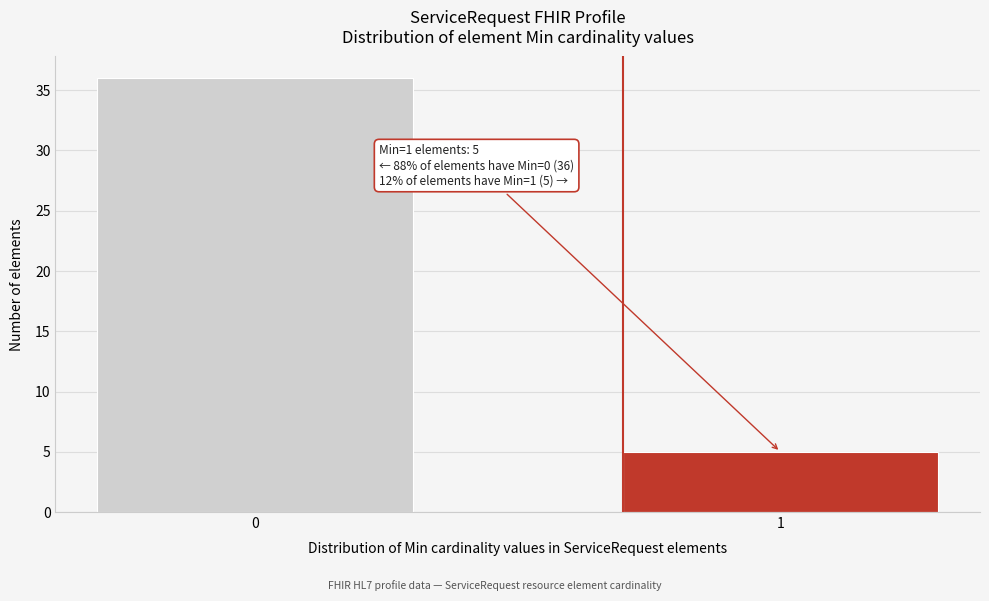

Reading left to right, extract all data points from this chart.

36	5